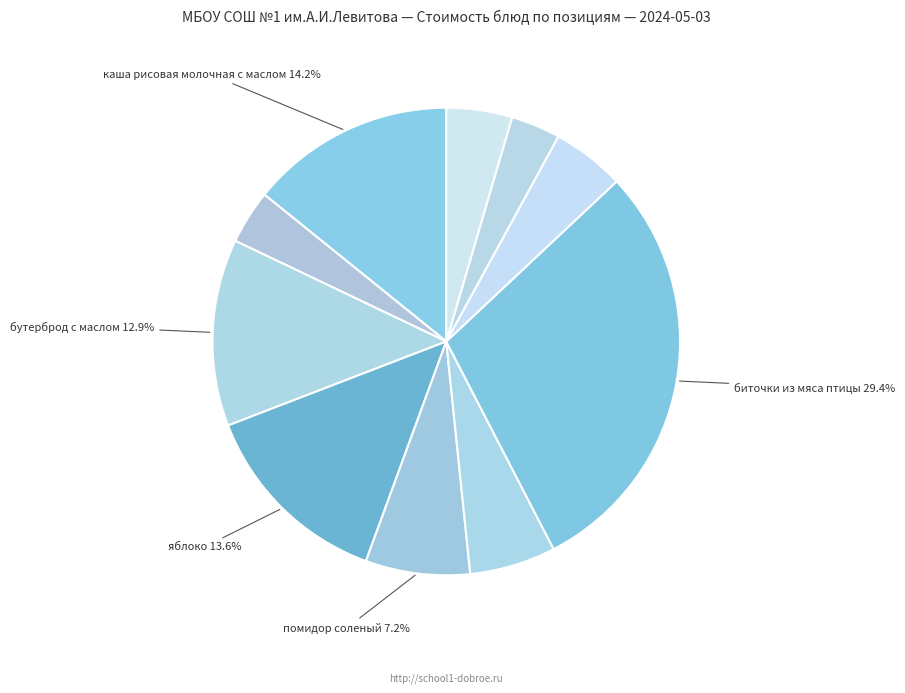

How many segments does this pie chart have?

10